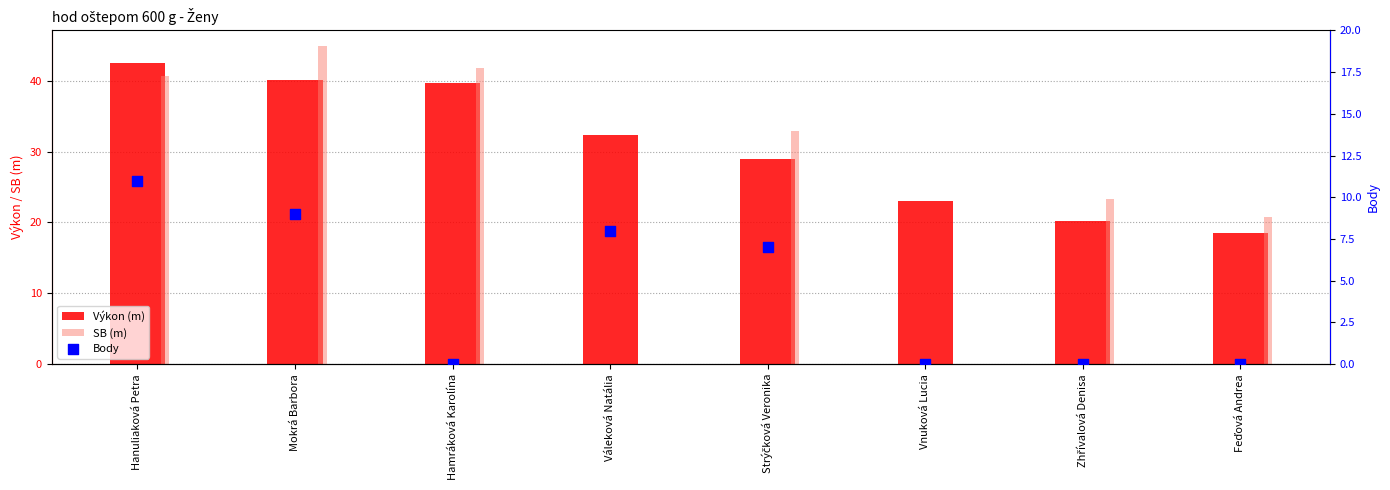

Is the value of SB (m) at Vnuková Lucia greater than the value of Výkon (m) at Váleková Natália?

No